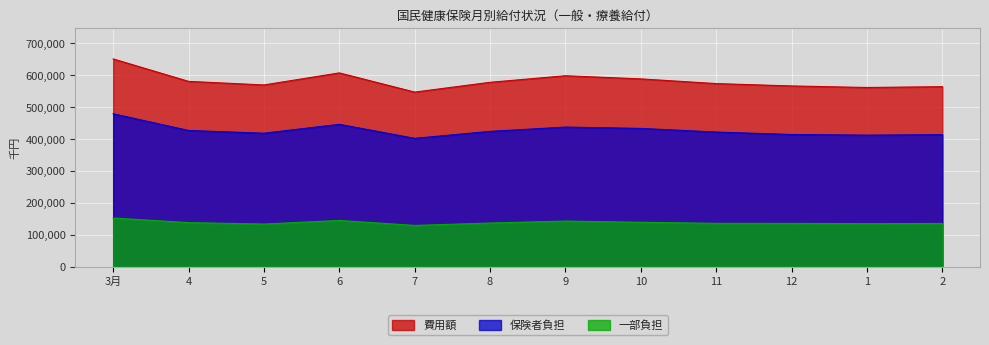

What is the difference between the second highest and second lowest values in the 費用額 series?

45658